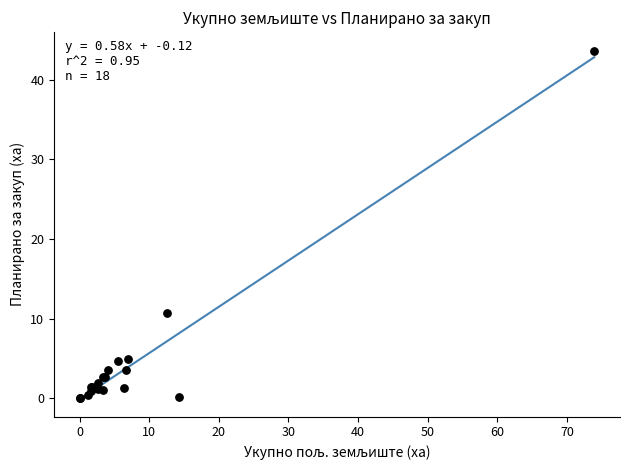

What Y value in the scatter plot is closest to 21?

10.7